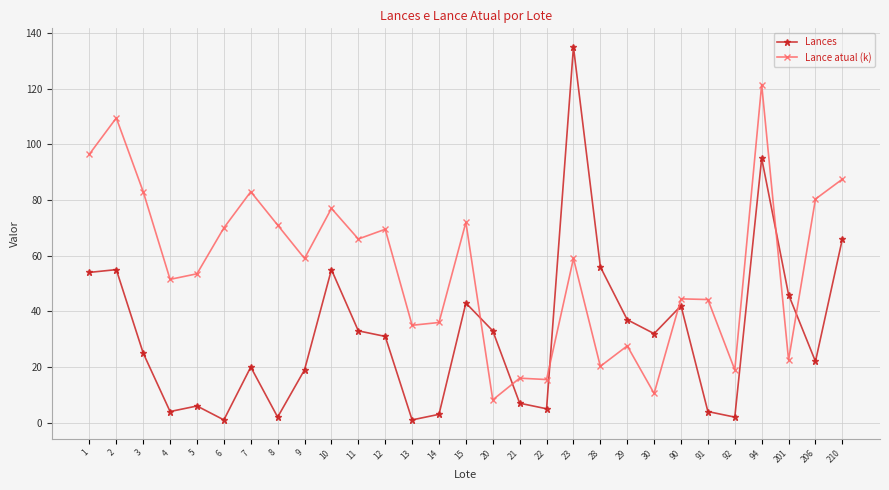

At which label does Lance atual (k) first exceed 59?

1